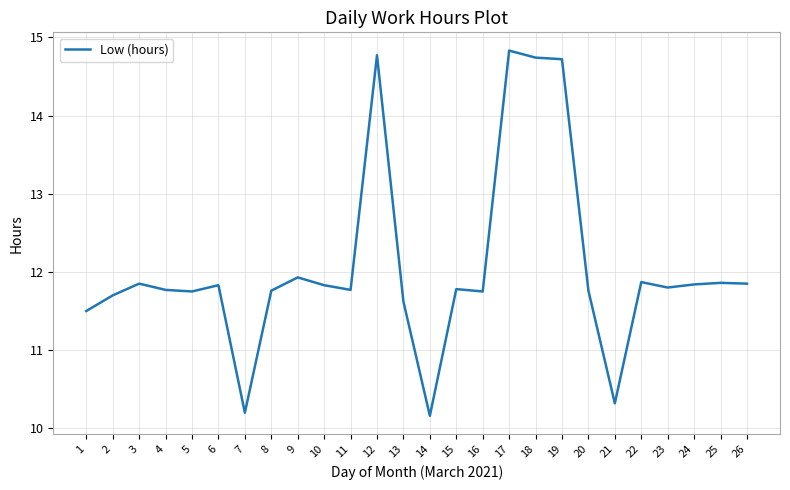

True or false: there are more than 1 points higher than both neighbors.

True